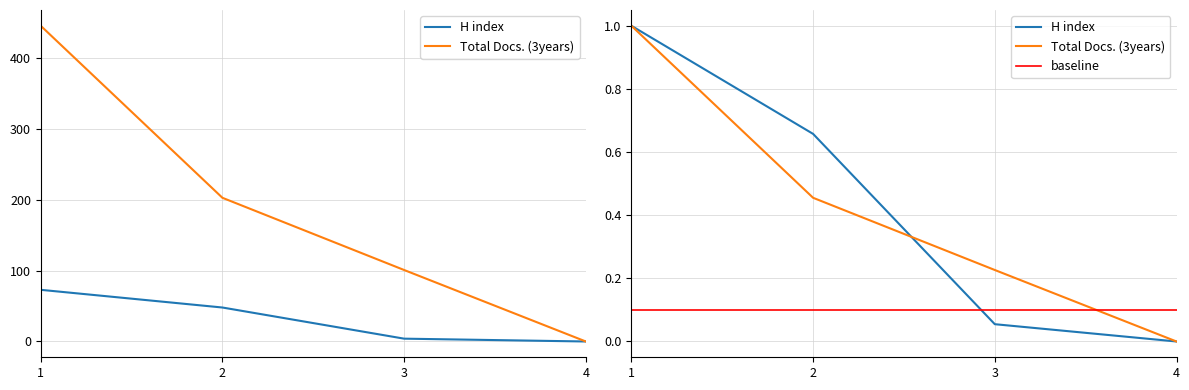

What are all the series names shown in the legend?

H index, Total Docs. (3years)